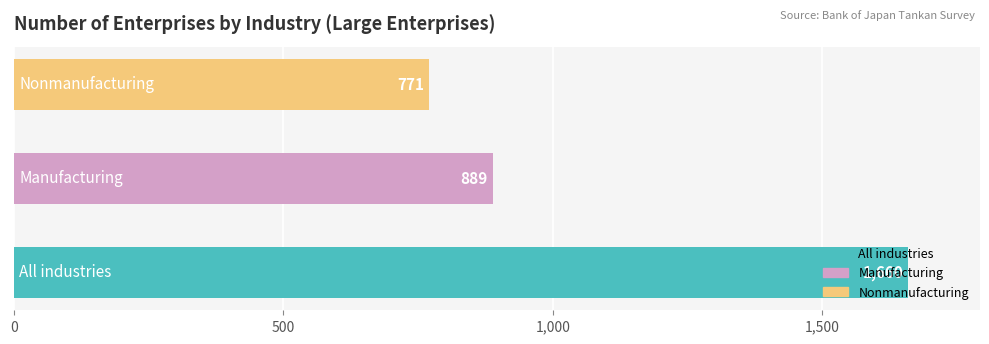

What is the ratio of the value at 0.0 to the value at 1.0?

1.9